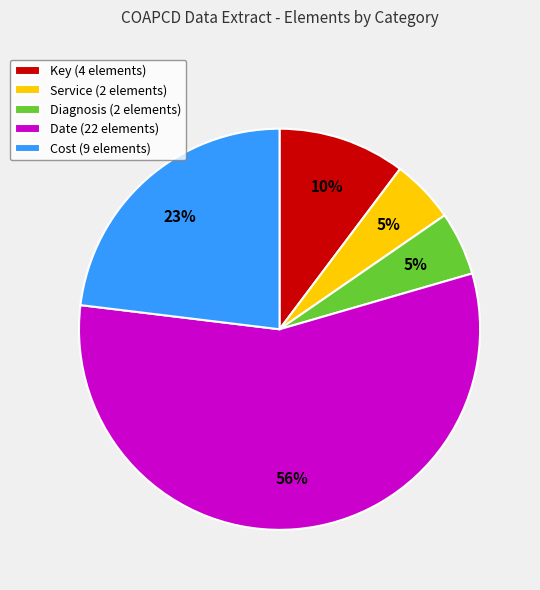

Count the number of slices in the pie.

5